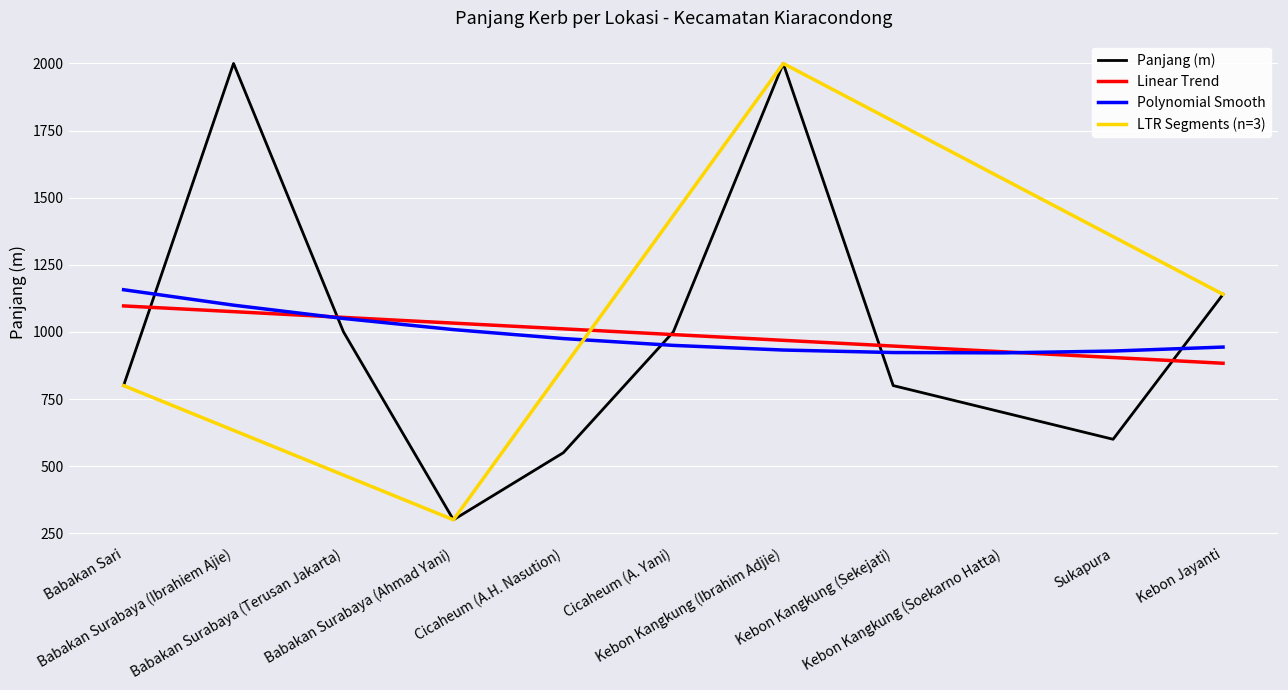

Where is the data nearest to the value 1150?

Kebon Jayanti